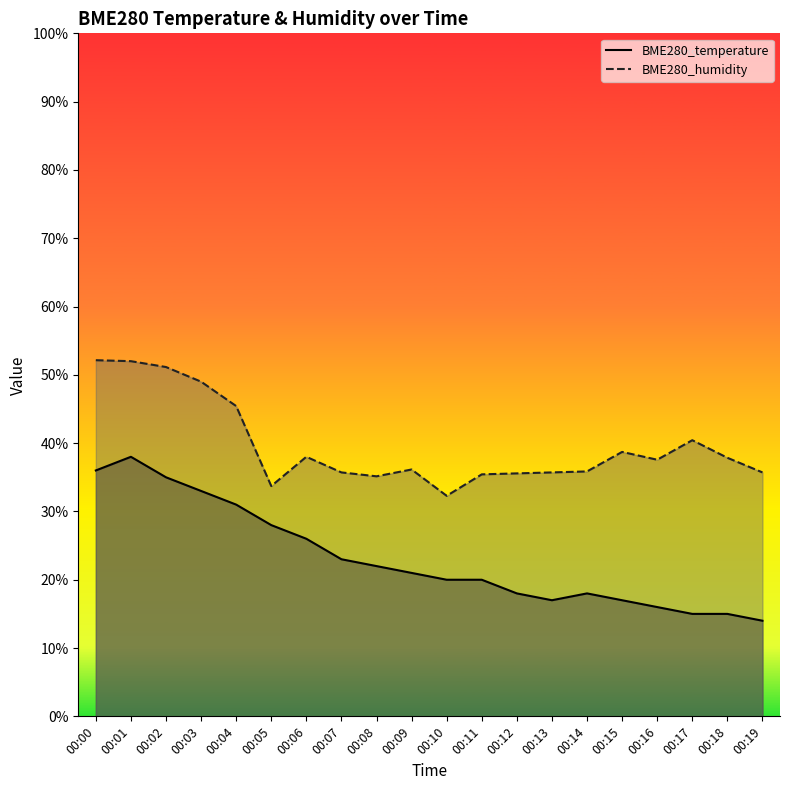

True or false: BME280_temperature and BME280_humidity cross at least once.

False